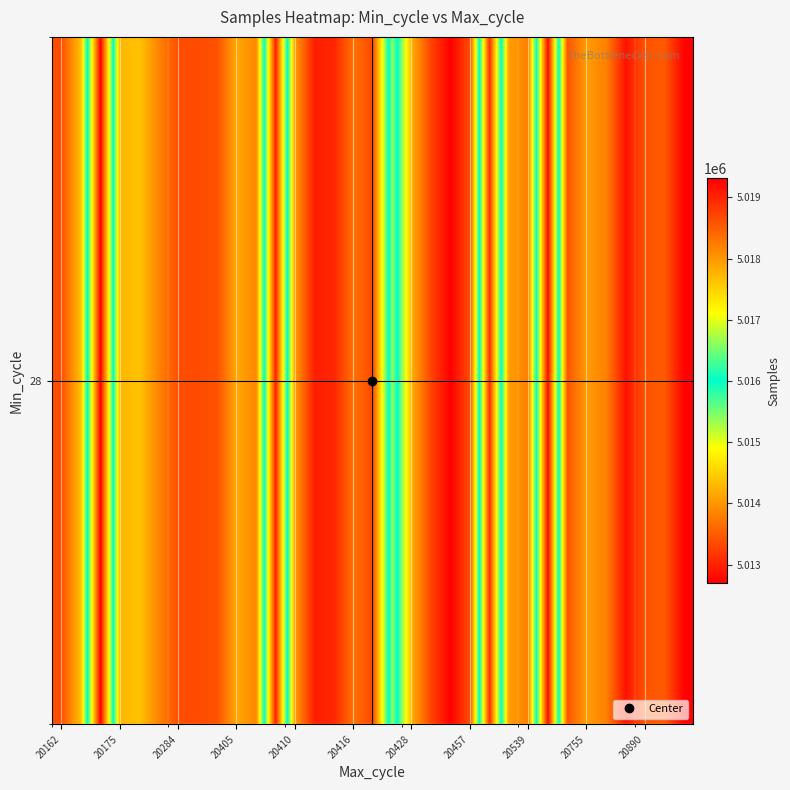

Which label corresponds to the largest value in the chart?

20284